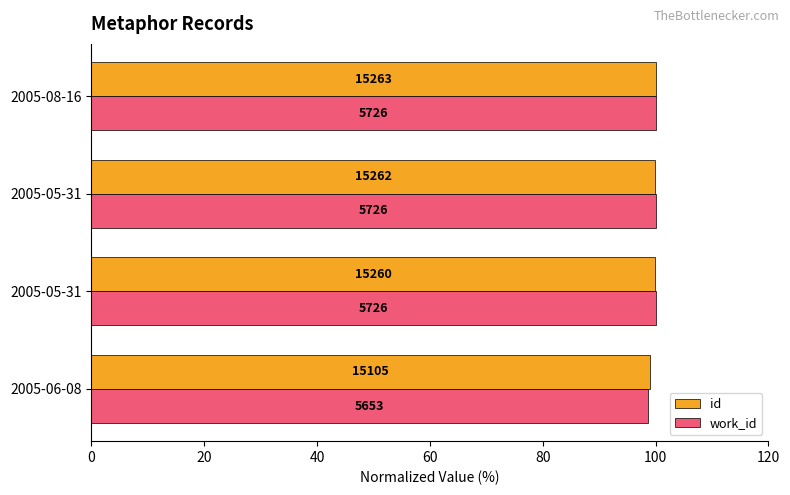

Rank the series by their maximum value, from lowest to highest.

id, work_id